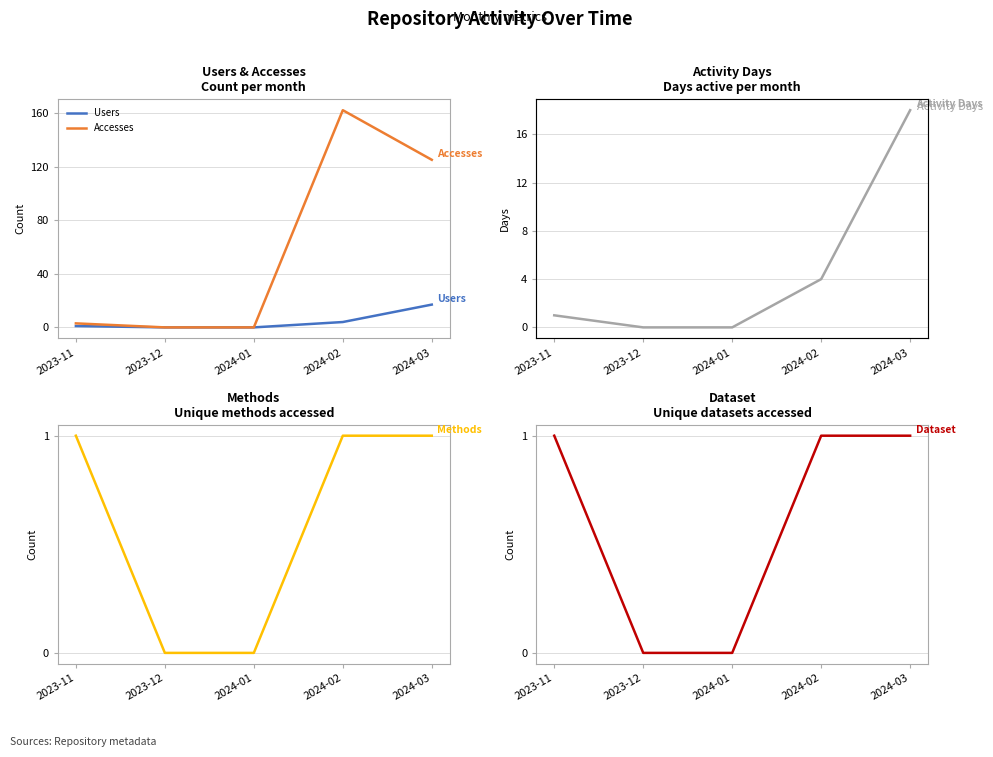

What position from the left is 2024-02?

4